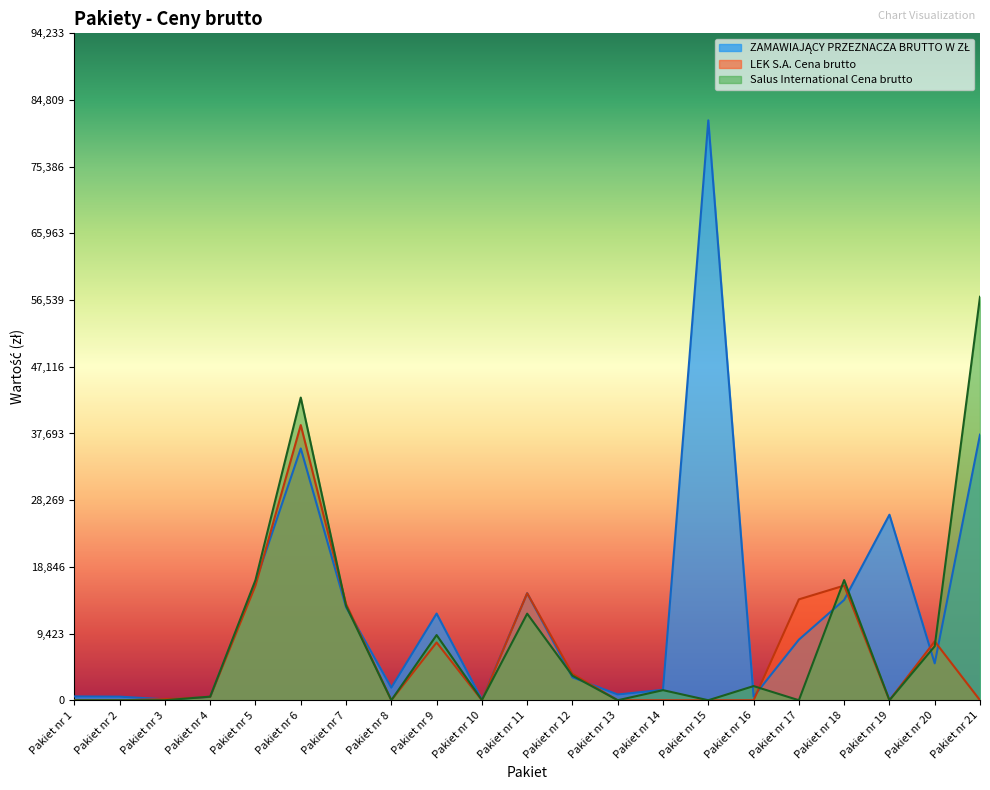

What is the value of the LEK S.A. Cena brutto point at the 17th from the left?

14256.0